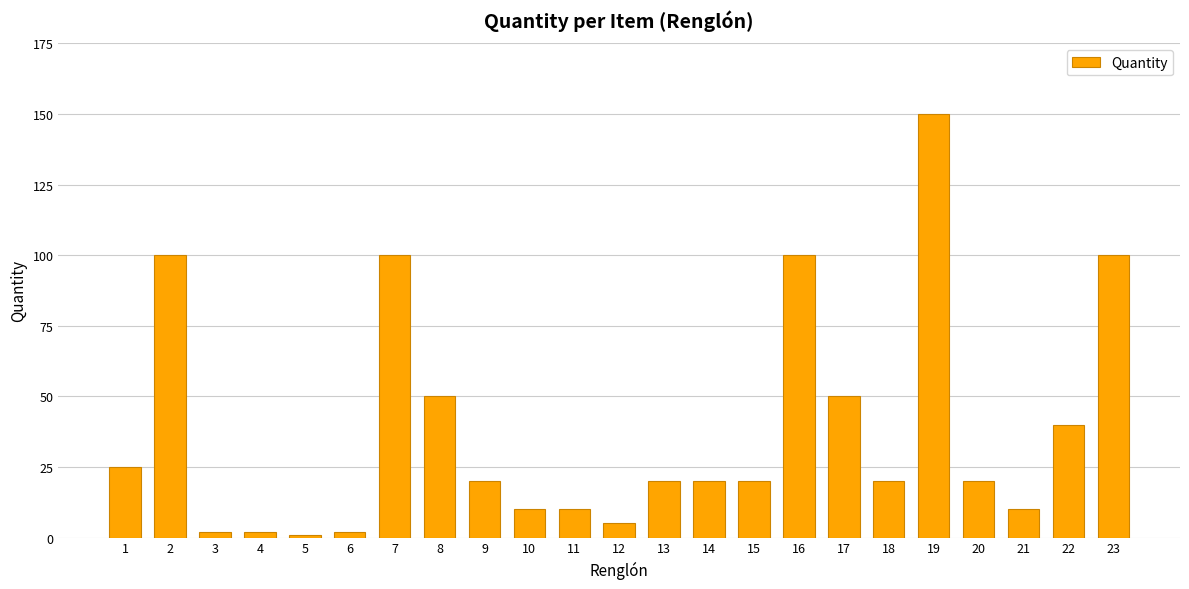

What is the greatest value displayed?

150